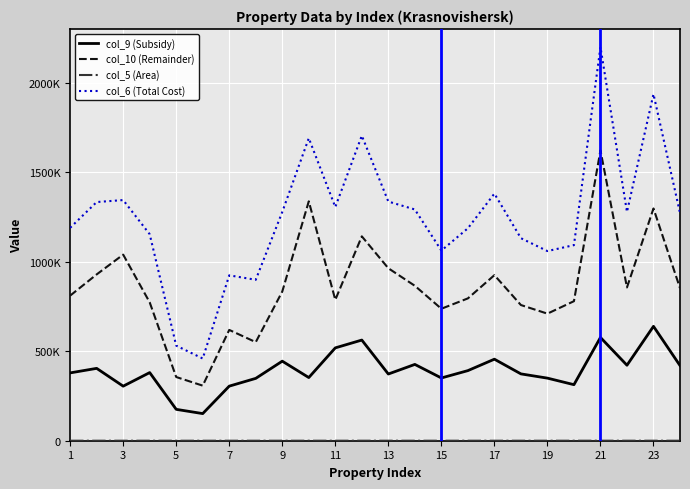

At which label is col_6 (Total Cost) closest to 1328966?

3